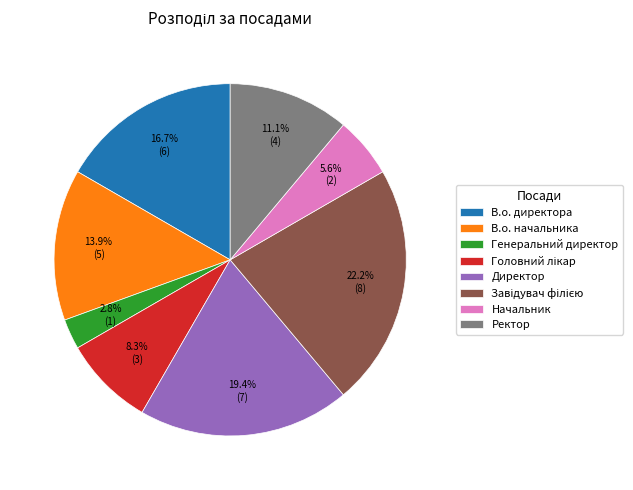

What is the smallest slice in the pie chart?

Генеральний директор